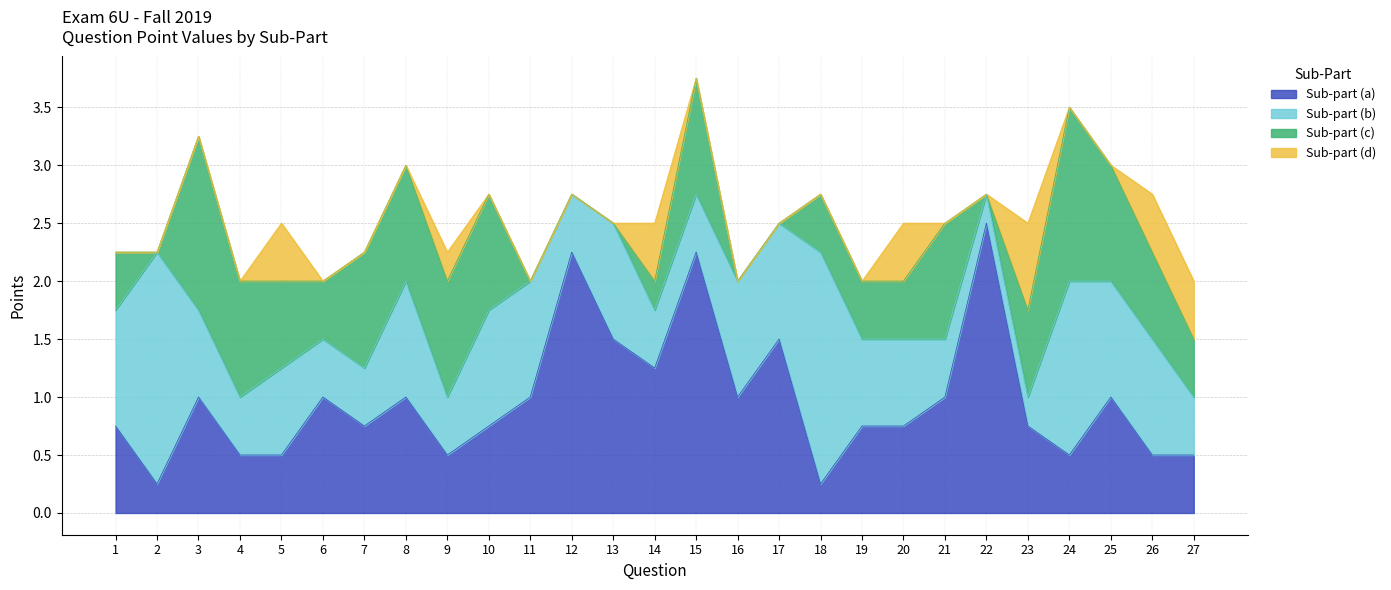

True or false: Sub-part (b) has a value of 0.4 at 23.

False